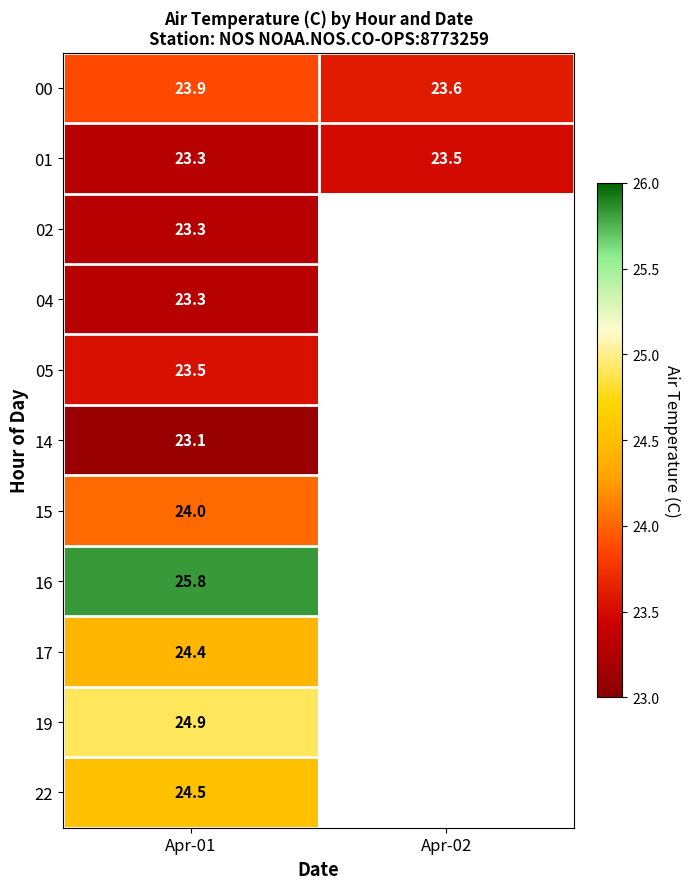

What is the total value across all series at Apr-01?

264.0